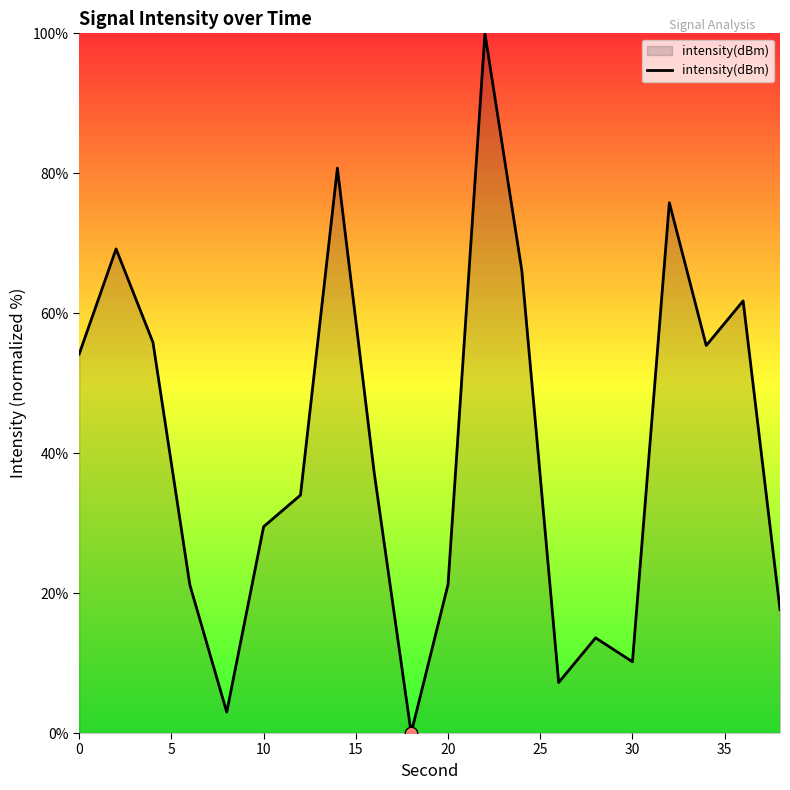

What is the greatest value displayed?

100.0